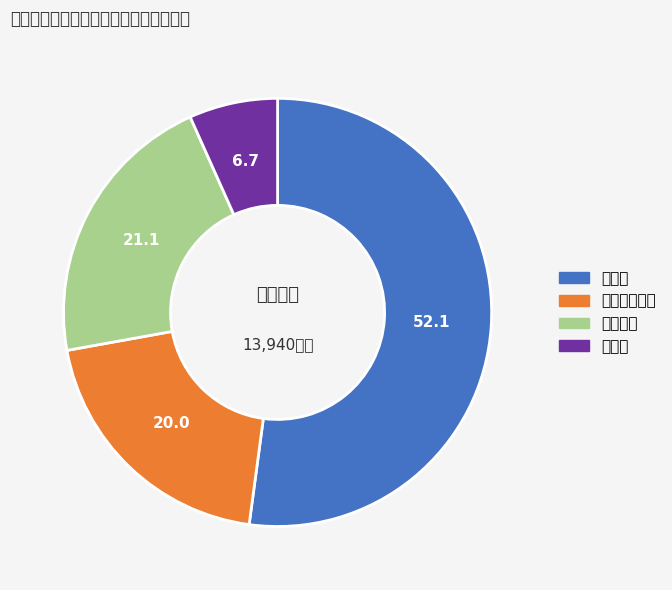

What is the majority slice?

預貯金